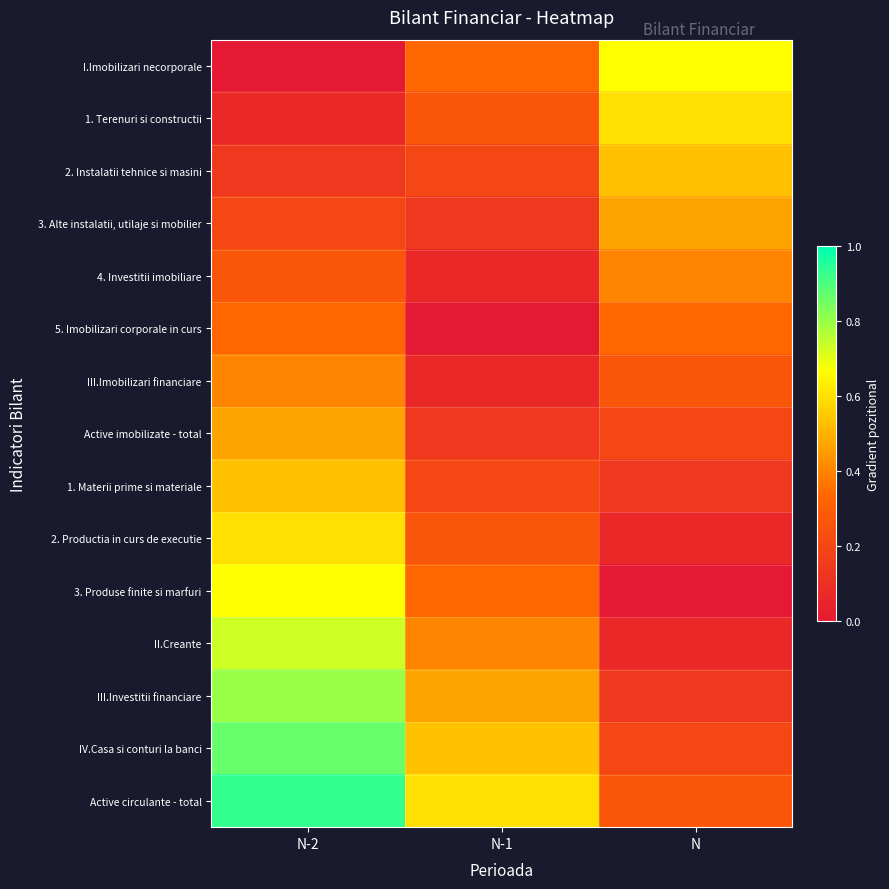

Which has a higher value, N or N-1?

N